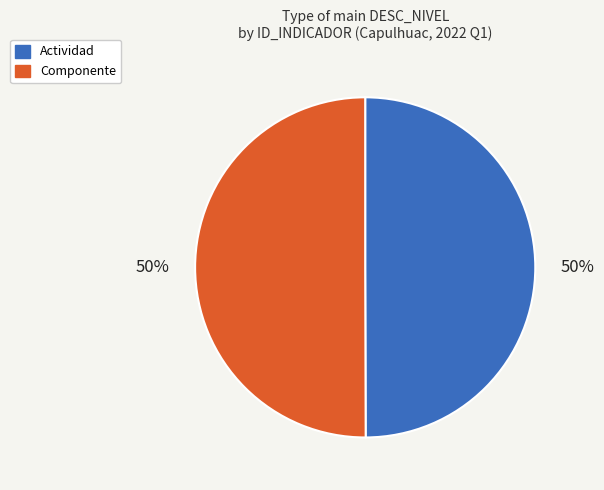

To the nearest percent, what portion does Actividad represent?

50%